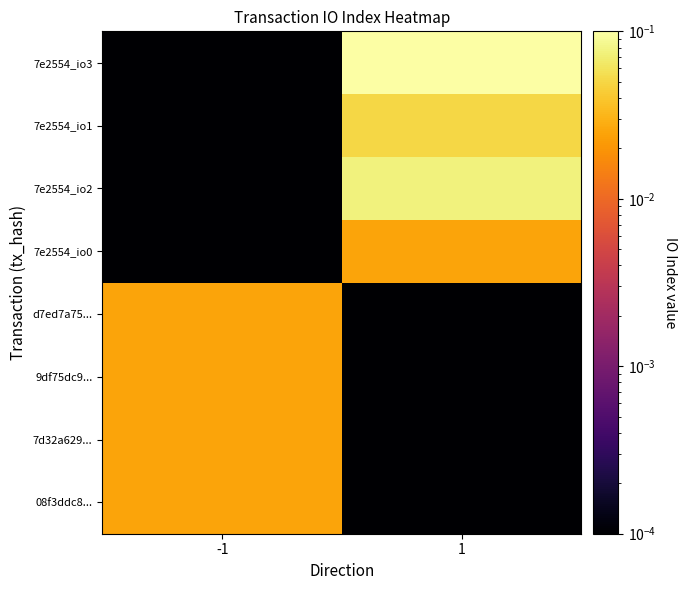

What is the total value across all series at -1?

0.1